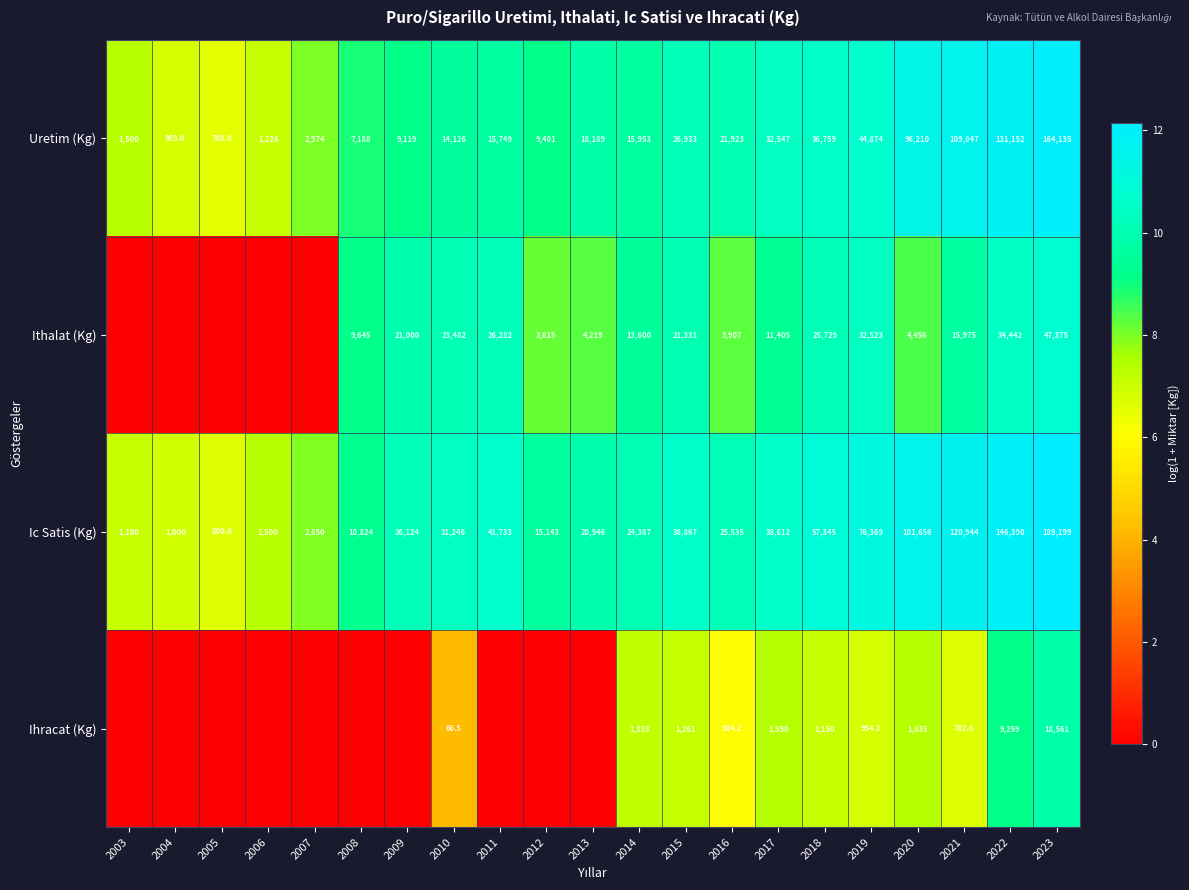

What is the spread (max minus min) of values at 2015?

37606.0